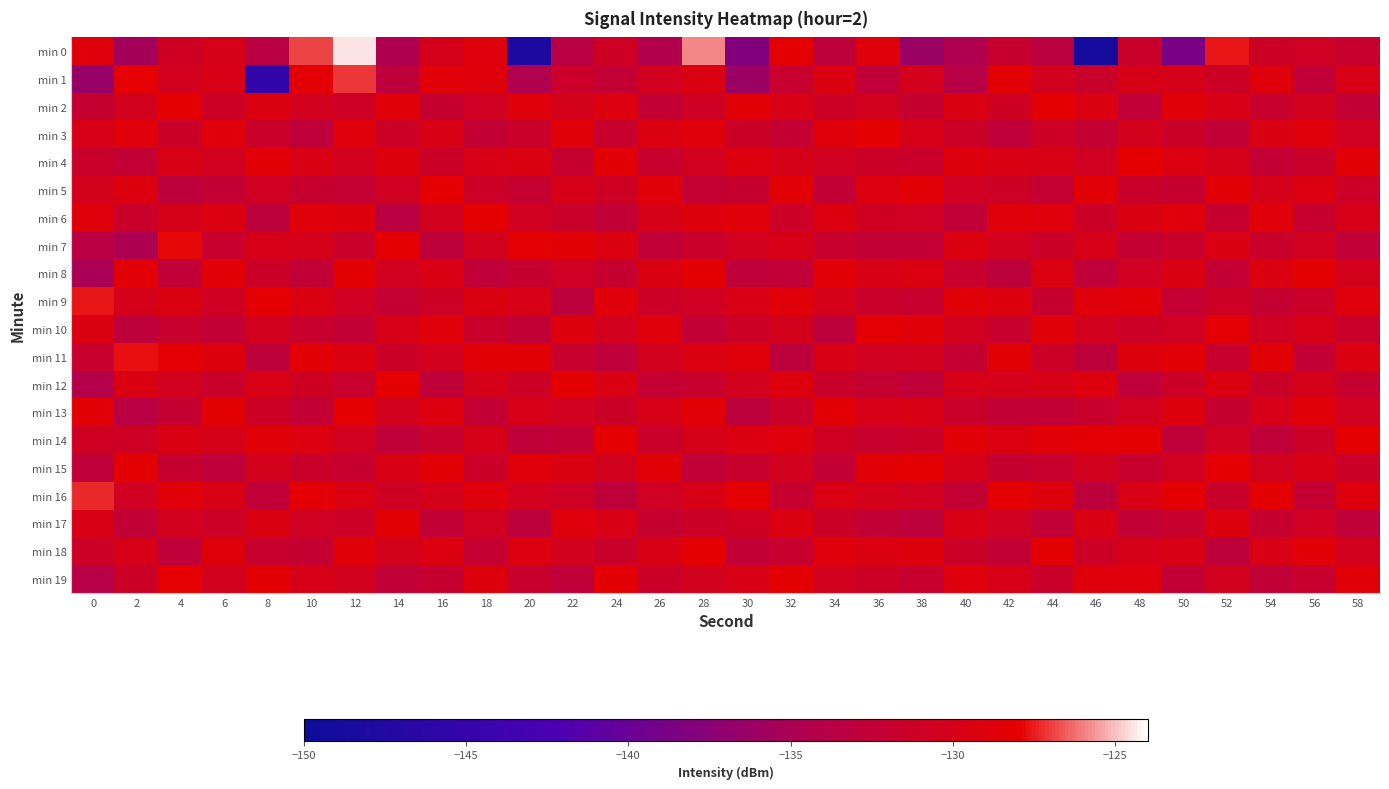

What is the maximum value shown in the chart?

-124.5